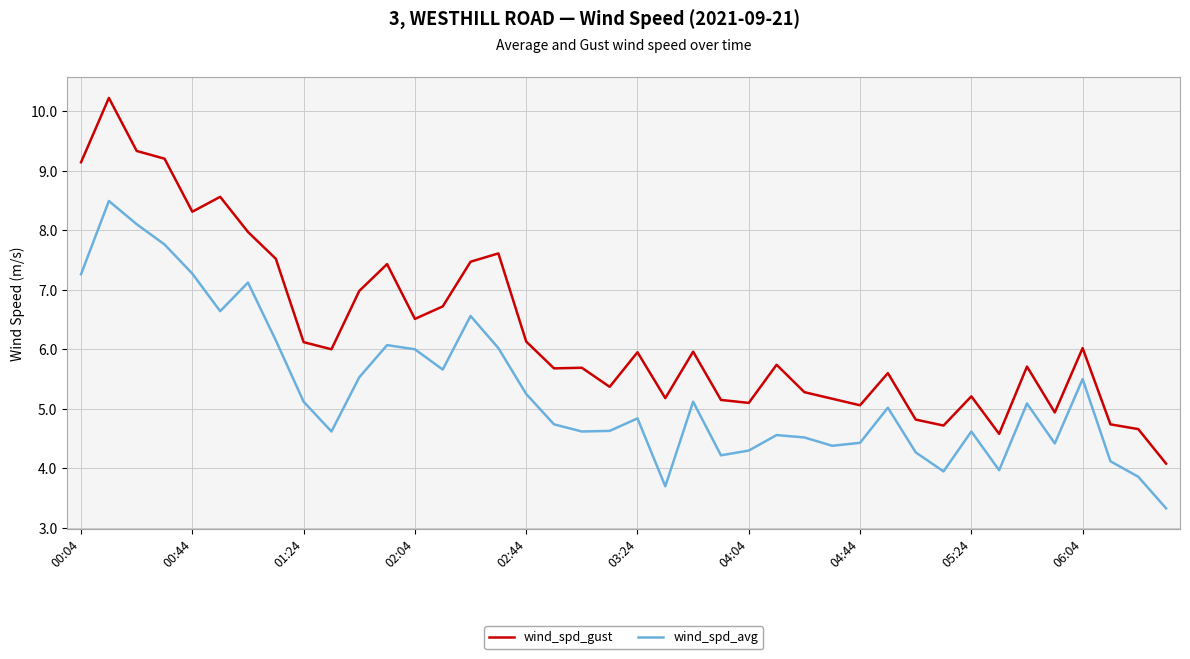

Which series has the largest range (max minus min)?

wind_spd_gust